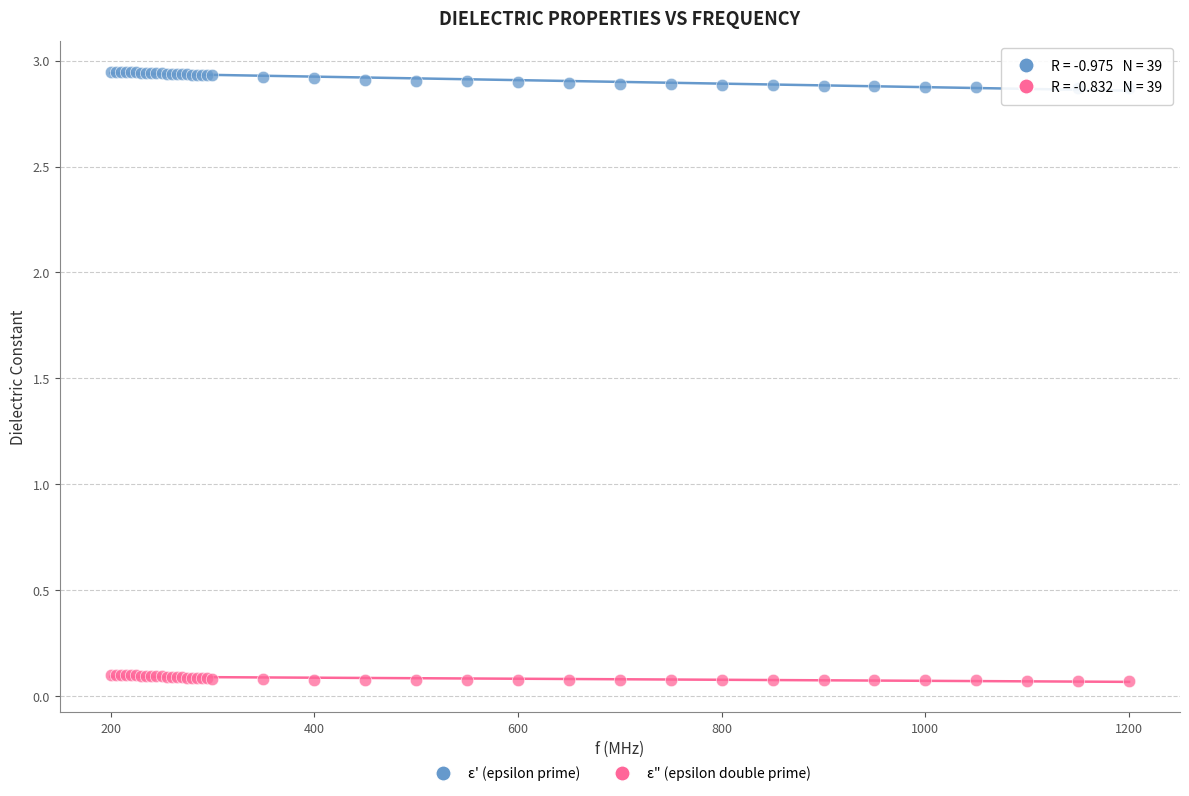

Which series contains the highest Y value?

ε' (epsilon prime)